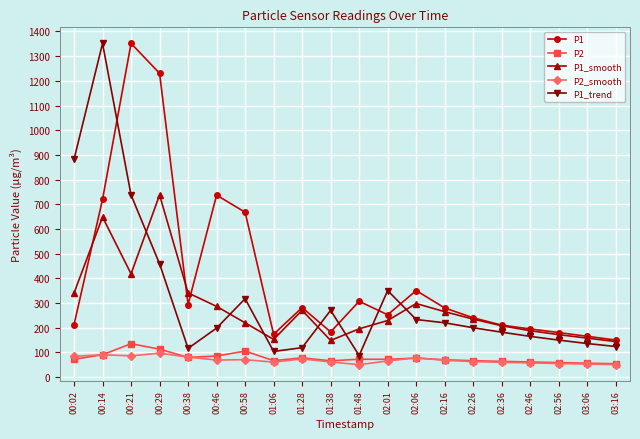

Which series changed the most between 01:06 and 02:46?

P1_trend